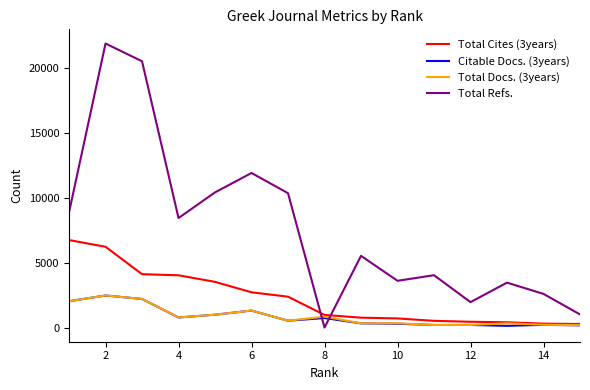

True or false: Total Refs. and Total Docs. (3years) intersect in this chart.

True